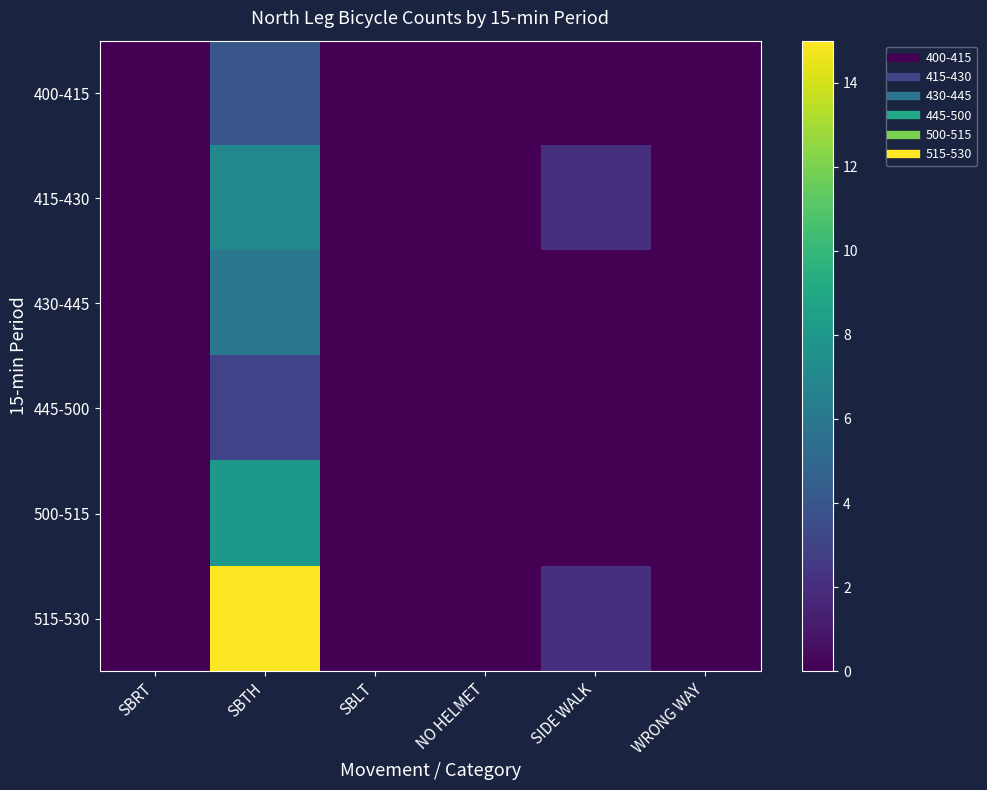

Count the number of categories in the chart.

6